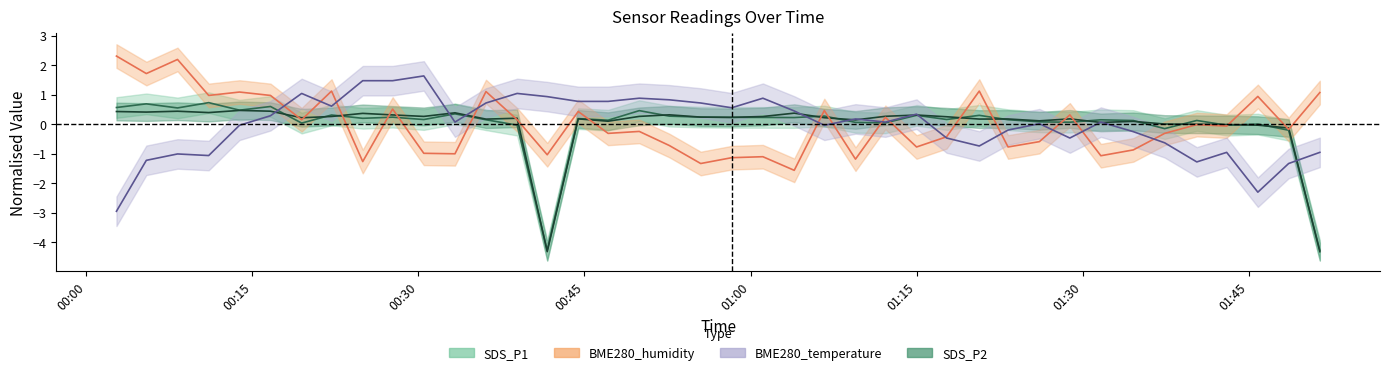

Where is BME280_temperature nearest to the value 0?

2022/12/09 01:26:06